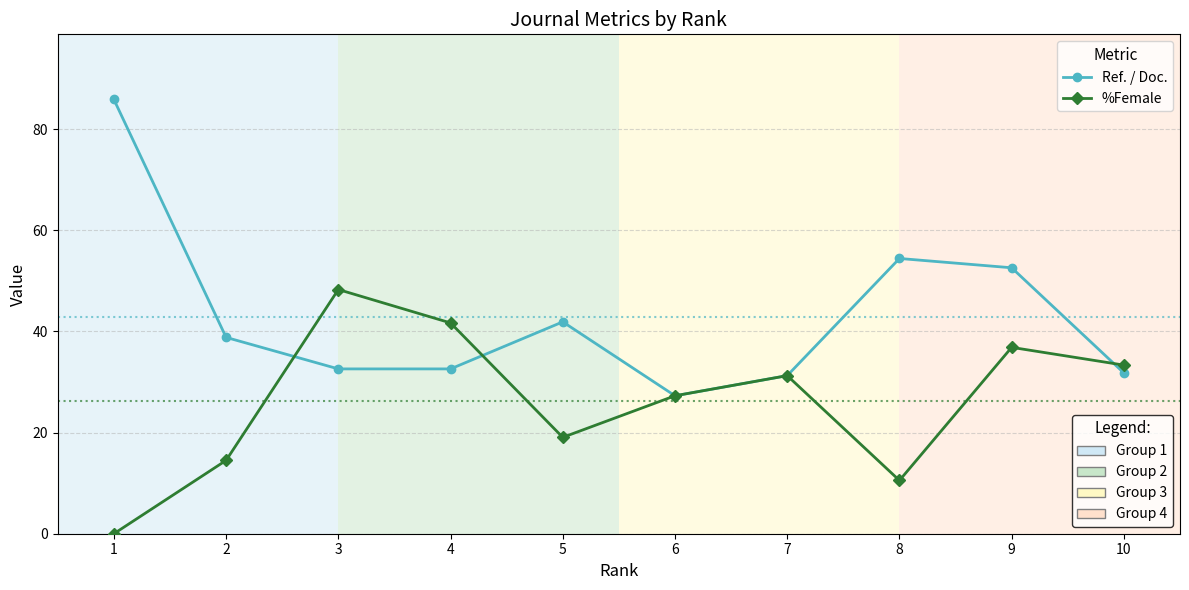

What is the total value across all series at 6?

54.5